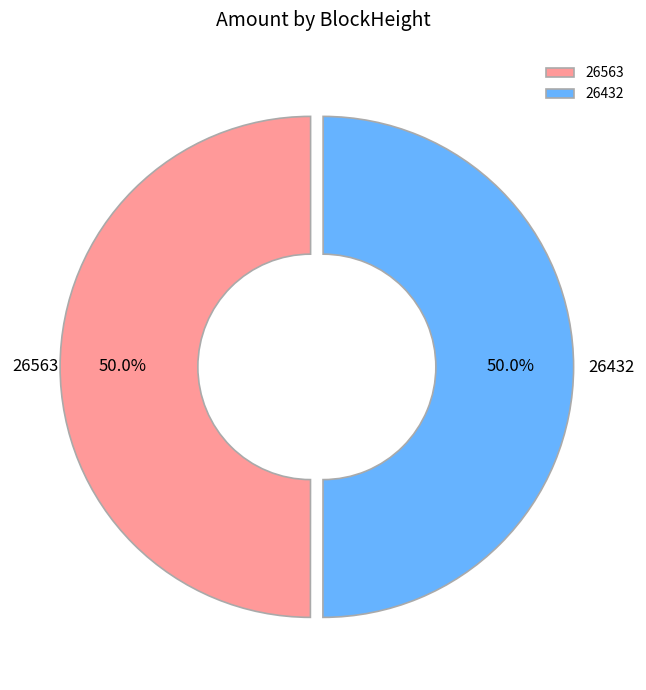

What percentage is NOT represented by 26432?

50.0%